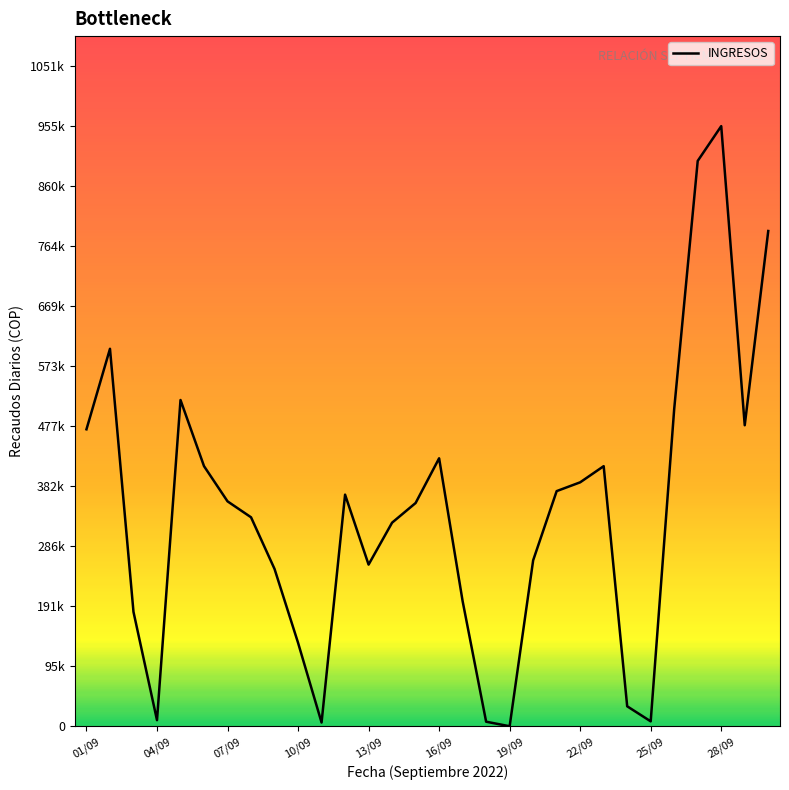

What is the difference between the maximum and minimum values?

955788.0